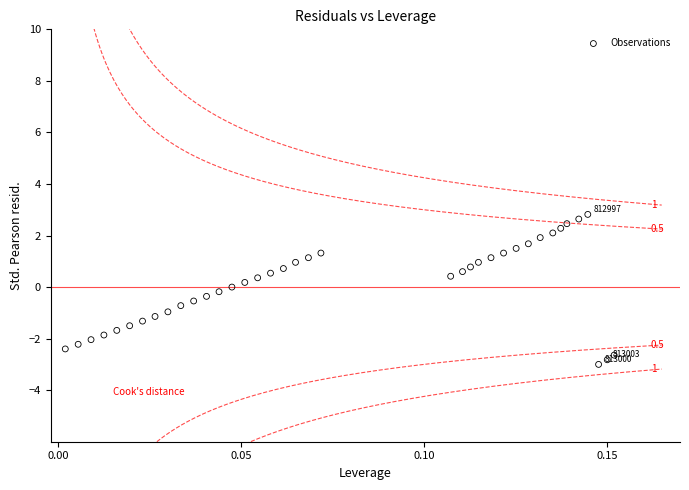

What is the range of Y values (max minus min)?

5.8